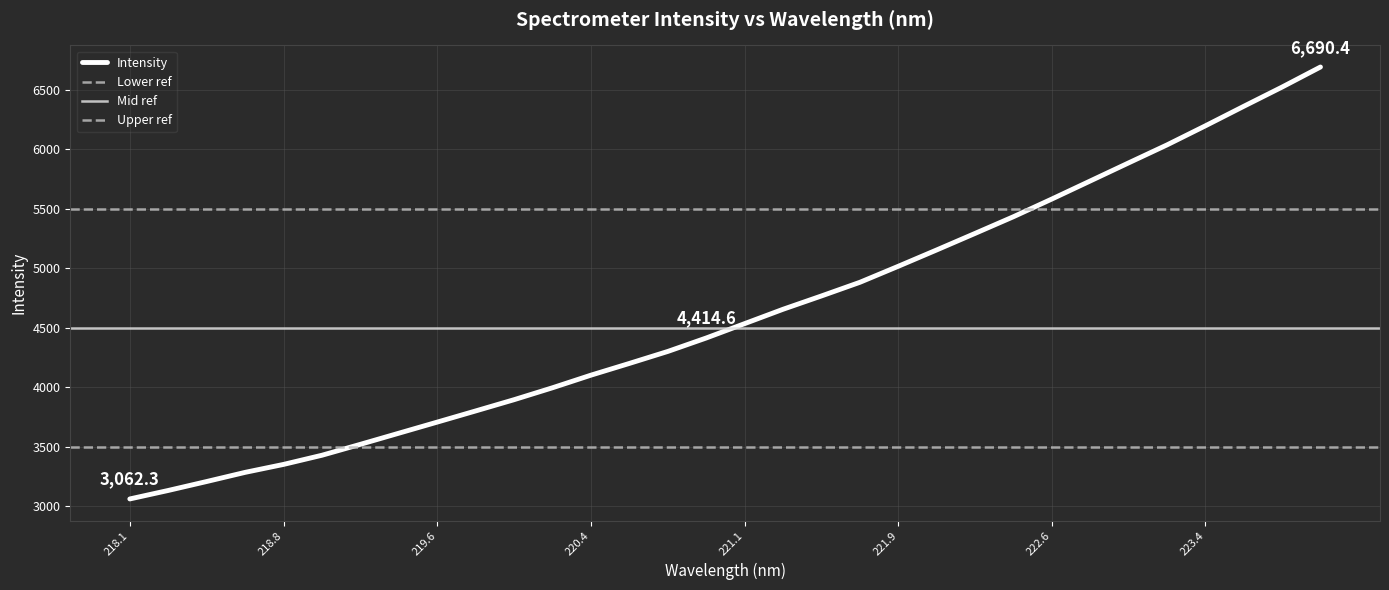

What is the difference between the maximum and second lowest values?

3556.7